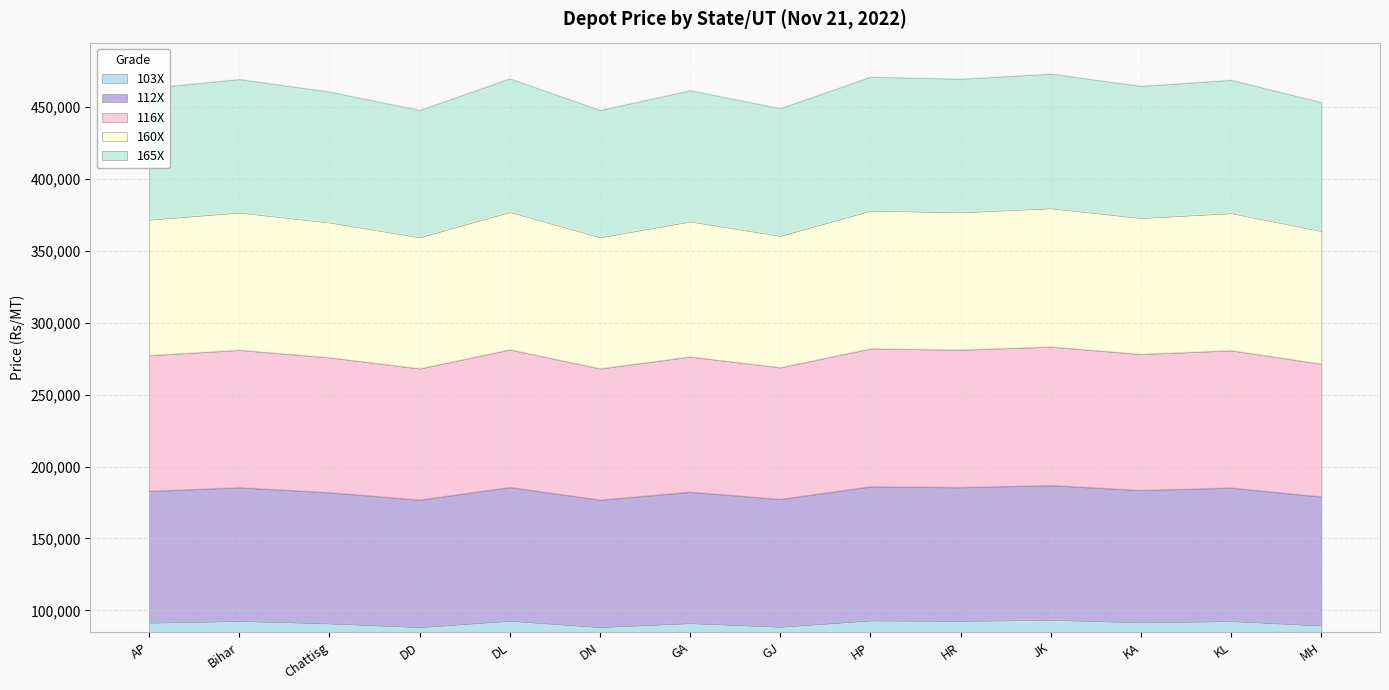

In 165X, how many points are lower than both neighbors (excluding endpoints)?

5